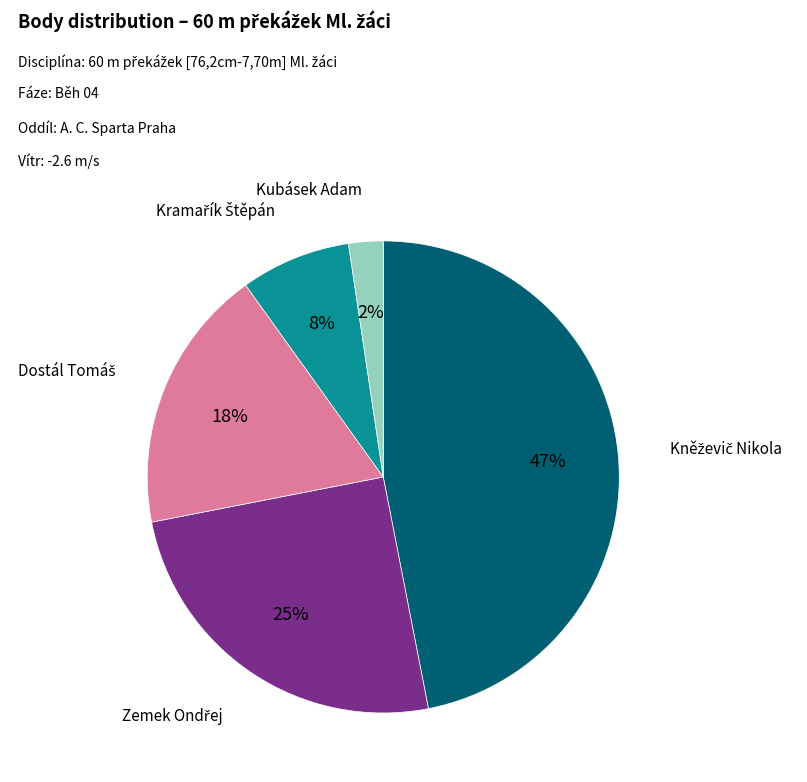

Is there any slice that represents more than half of the pie?

No